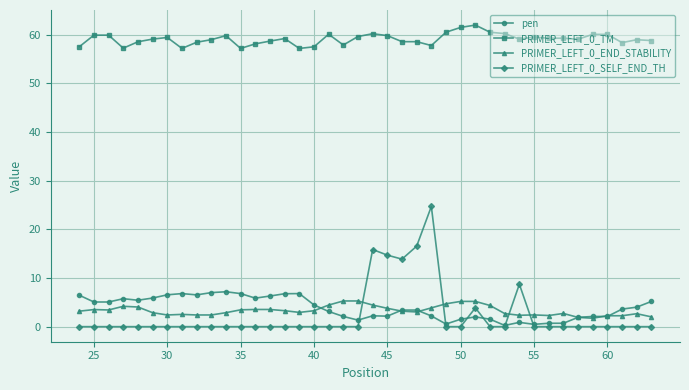

True or false: pen has more than 2 points higher than both neighbors.

True